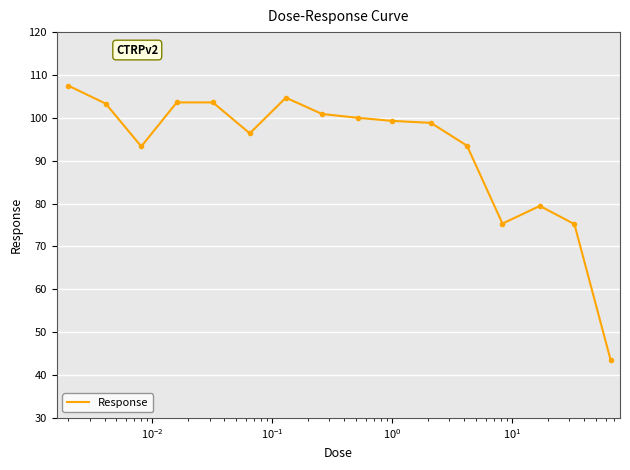

What is the greatest value displayed?

107.5